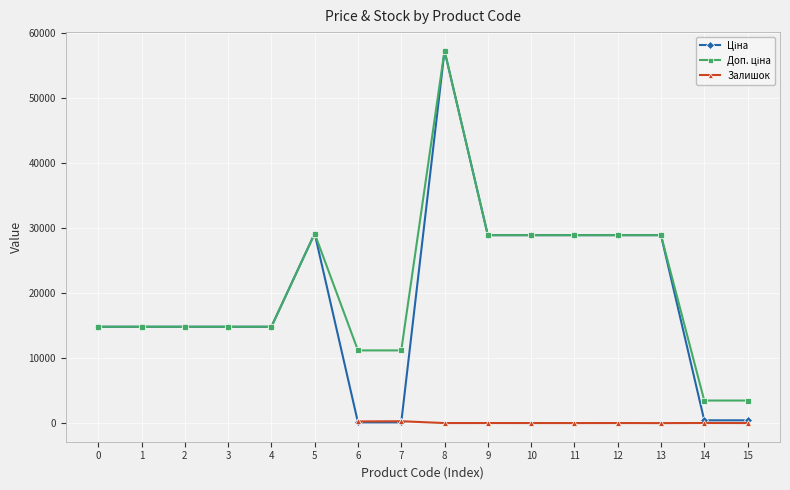

What is the average value of the Доп. ціна series?

20894.9